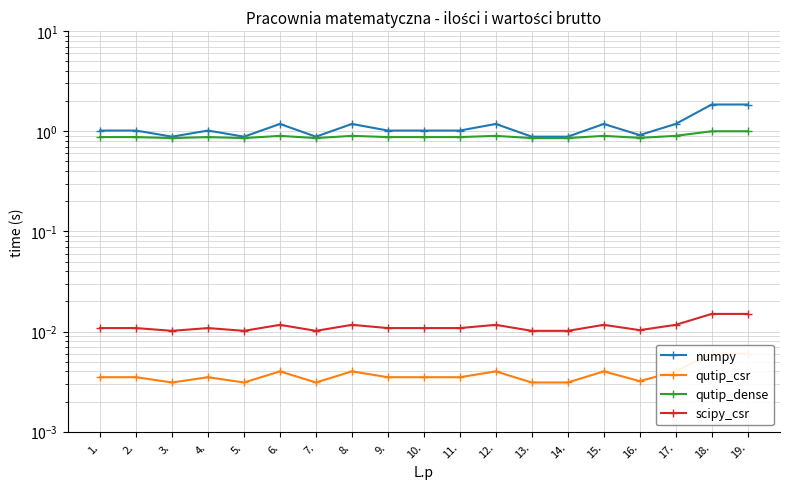

Reading left to right, extract all data points from this chart.

numpy: 1.0	1.0	0.9	1.0	0.9	1.2	0.9	1.2	1.0	1.0	1.0	1.2	0.9	0.9	1.2	0.9	1.2	1.9	1.9
qutip_csr: 0.0	0.0	0.0	0.0	0.0	0.0	0.0	0.0	0.0	0.0	0.0	0.0	0.0	0.0	0.0	0.0	0.0	0.0	0.0
qutip_dense: 0.9	0.9	0.9	0.9	0.9	0.9	0.9	0.9	0.9	0.9	0.9	0.9	0.9	0.9	0.9	0.9	0.9	1.0	1.0
scipy_csr: 0.0	0.0	0.0	0.0	0.0	0.0	0.0	0.0	0.0	0.0	0.0	0.0	0.0	0.0	0.0	0.0	0.0	0.0	0.0